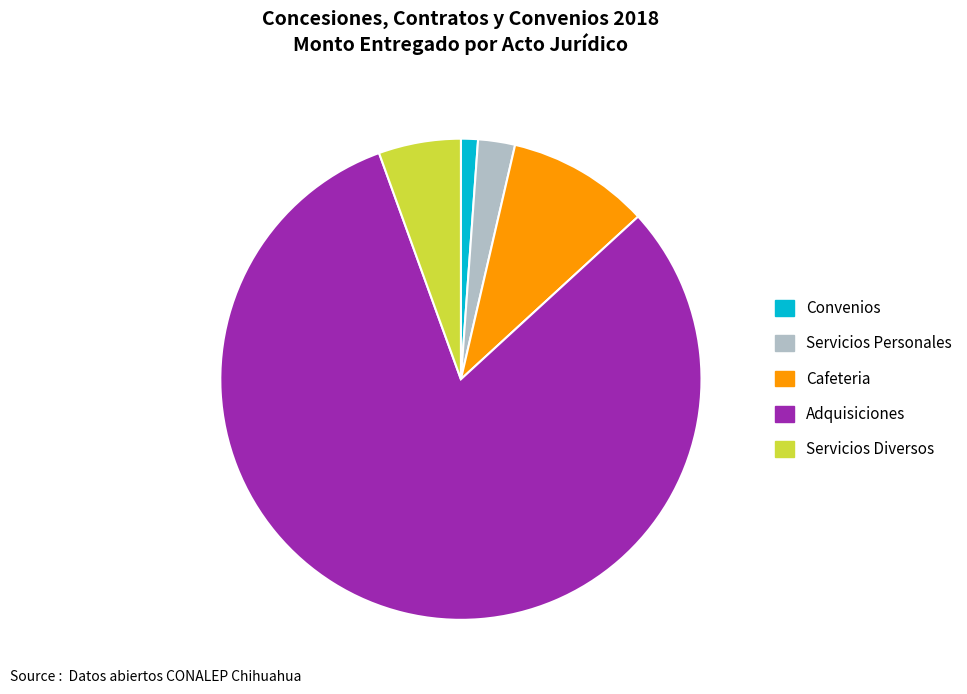

Between Cafeteria and Servicios Diversos, which is larger?

Cafeteria